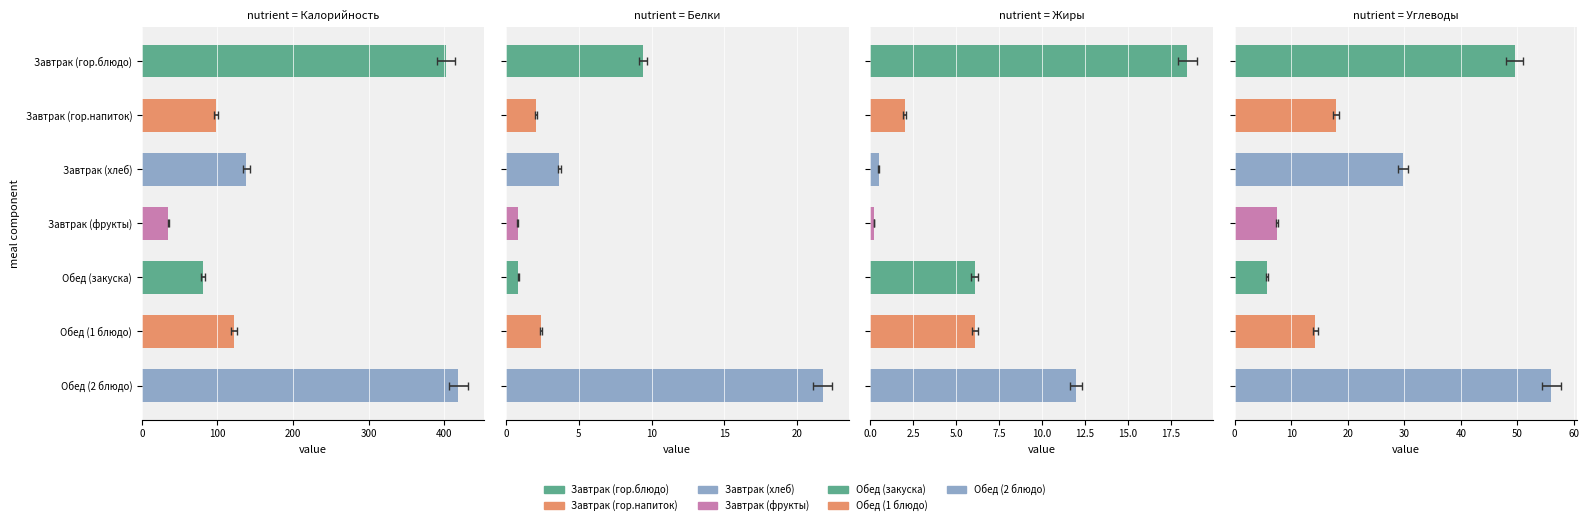

What is the sum of all Белки values?

40.9